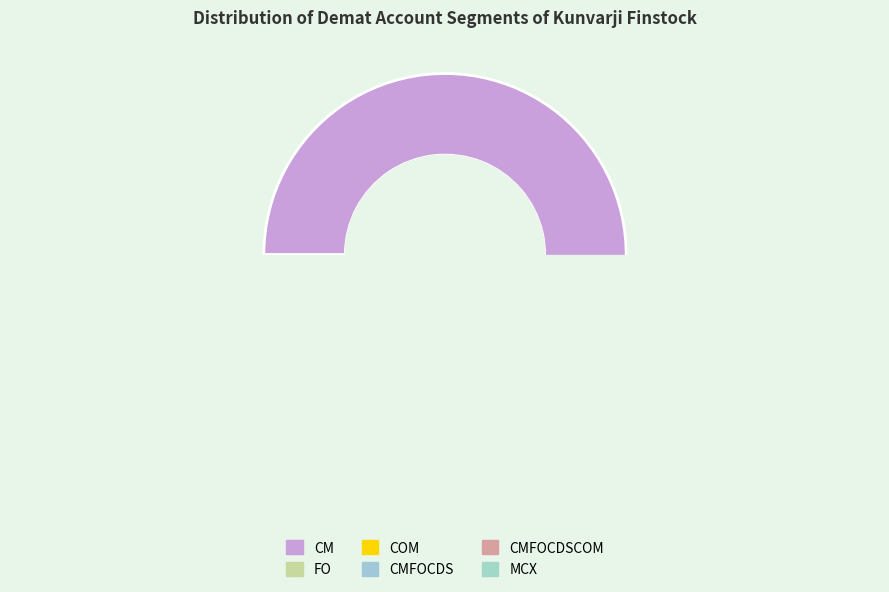

To the nearest percent, what is the combined percentage of COM and CMFOCDSCOM?

19%